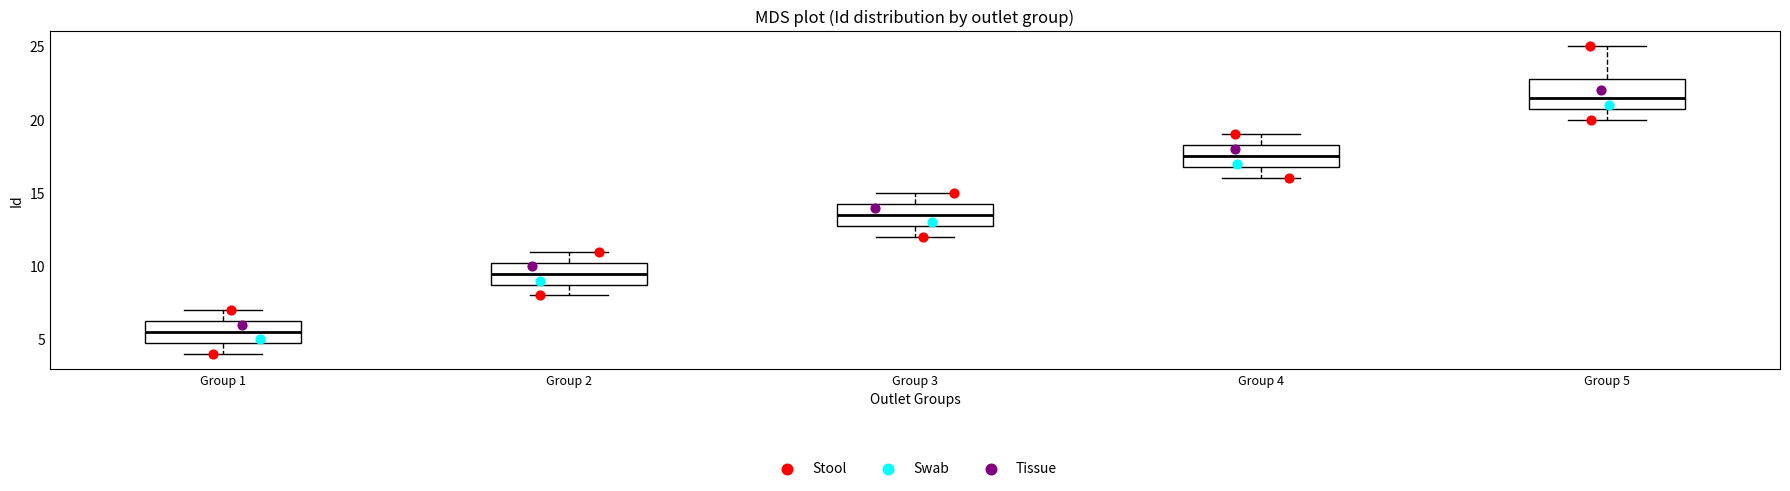

Reading left to right, read every box against the y-axis: the position of its median line, the range the box covers, and the ends of its whiskers. The values are not printed on the chart, so give them approximately, as read against the axis.

Group 1: median 5.5, box 5.0 to 6.5, whiskers 4.0 to 7.0
Group 2: median 9.5, box 9.0 to 10.5, whiskers 8.0 to 11.0
Group 3: median 13.5, box 13.0 to 14.5, whiskers 12.0 to 15.0
Group 4: median 17.5, box 17.0 to 18.5, whiskers 16.0 to 19.0
Group 5: median 21.5, box 21.0 to 23.0, whiskers 20.0 to 25.0